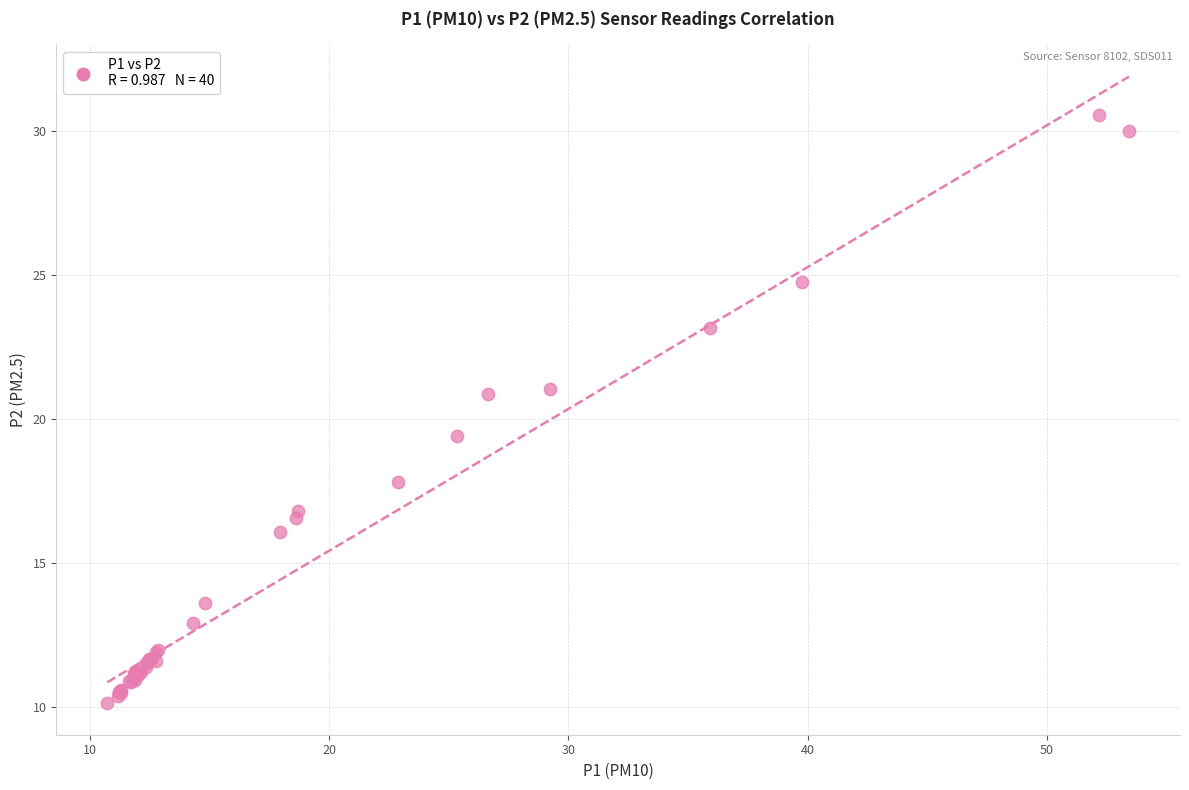

What Y value in the scatter plot is closest to 20?

19.4